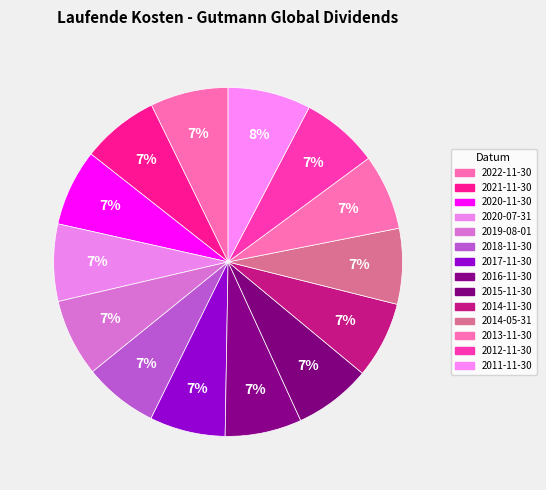

The 2016-11-30 slice represents 1% of the pie. True or false?

False